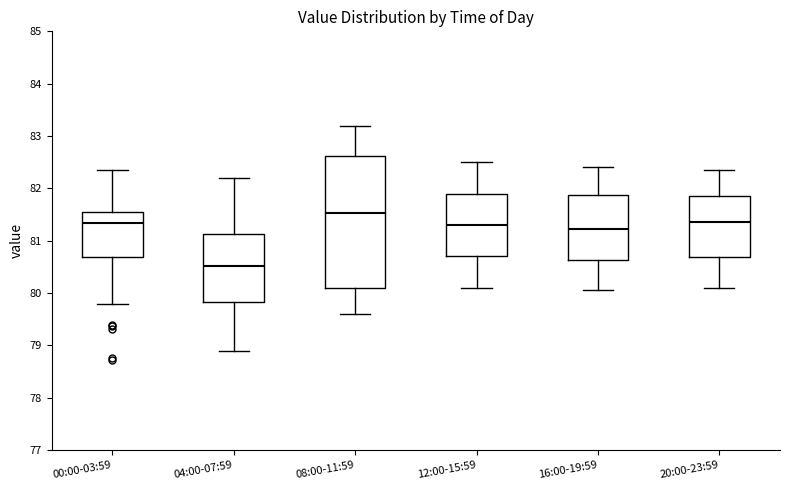

Which box's median line is the highest?

08:00-11:59